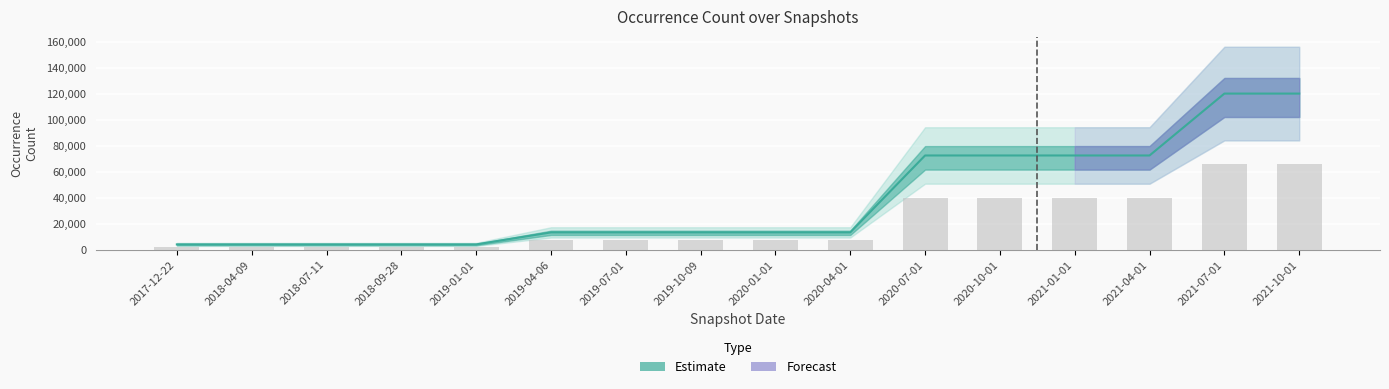

What is the label of the 11th bar from the right?

2019-04-06